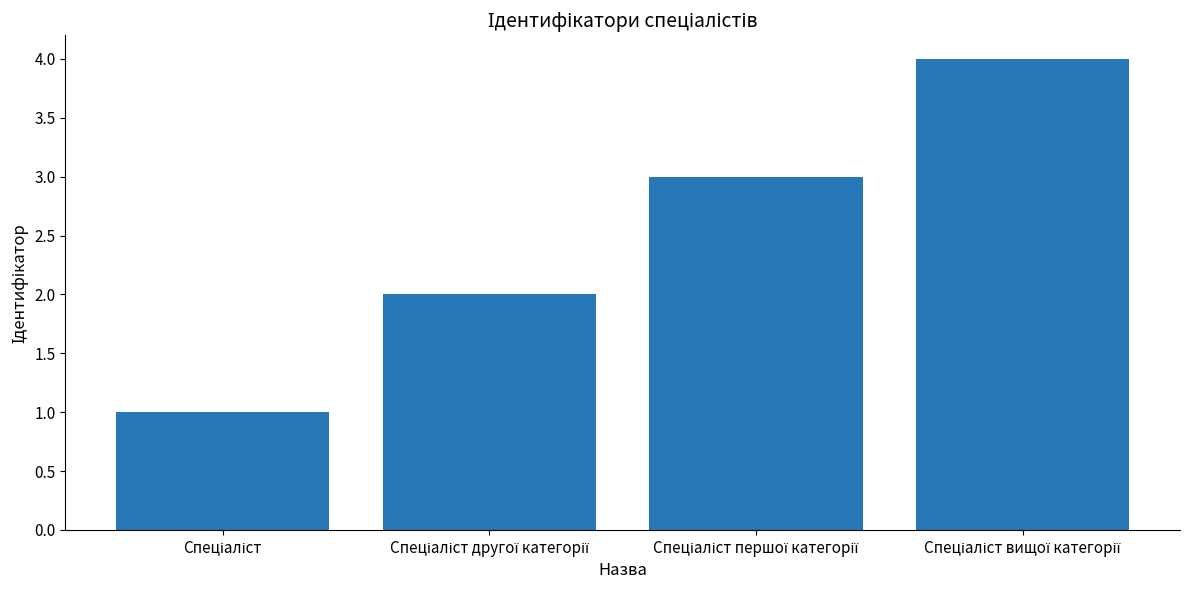

What is the sum of all values?

10